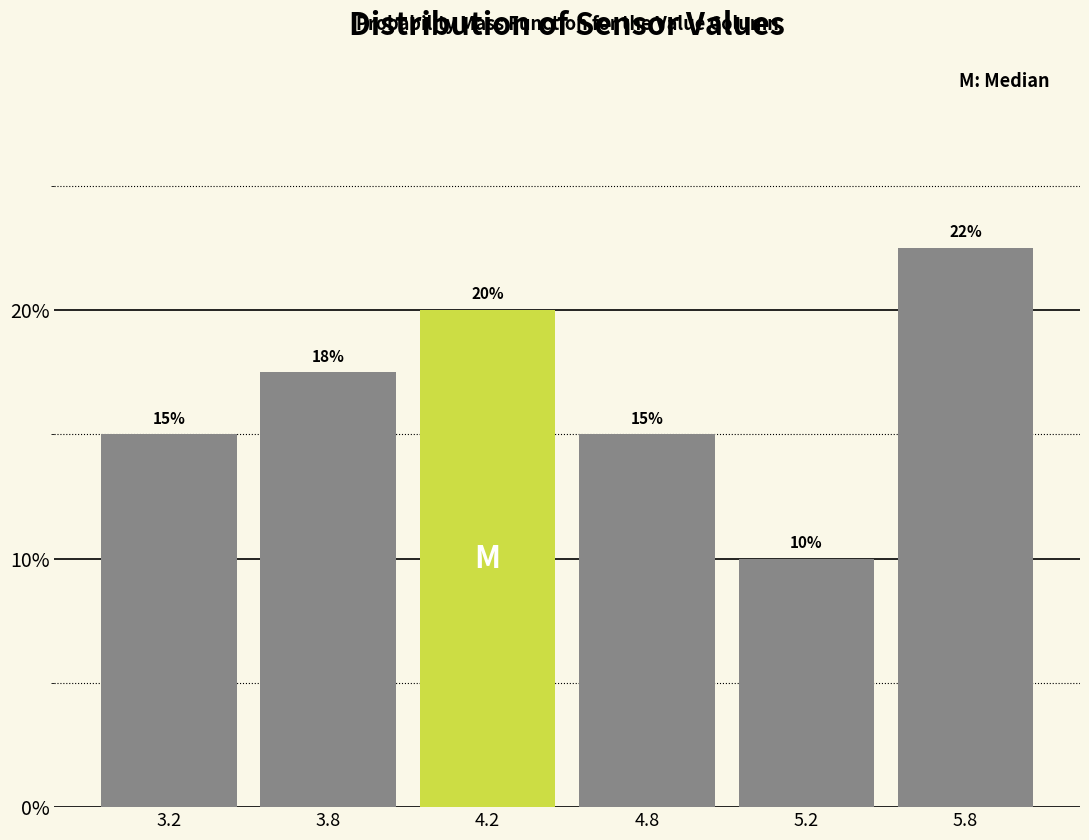

What is the ratio of the value at 4.2 to the value at 3.8?

1.1